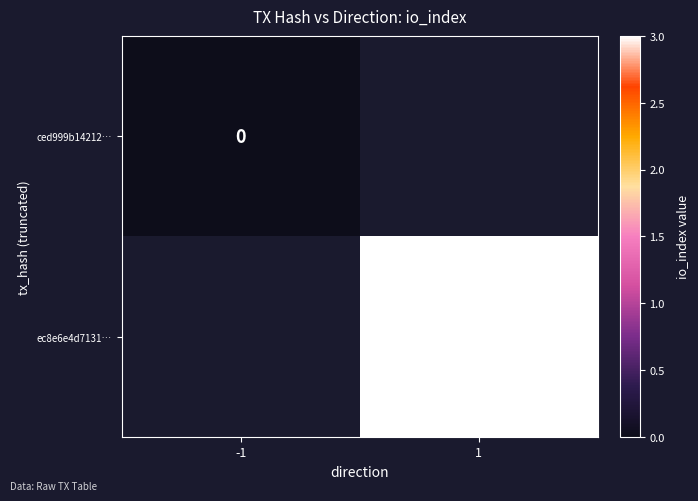

True or false: ec8e6e4d7131… has a value of 5 at 1.

False